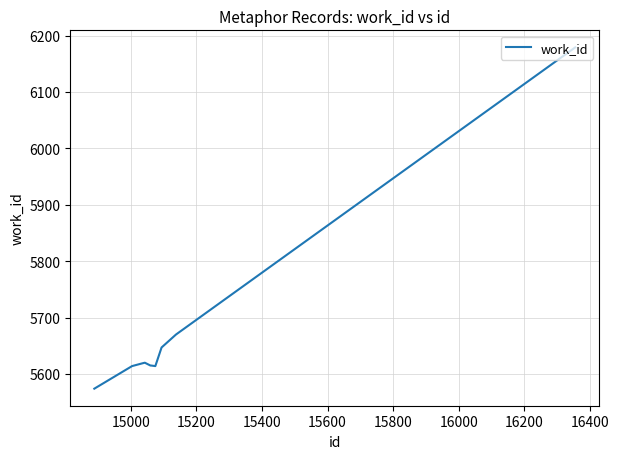

What is the greatest value displayed?

6179